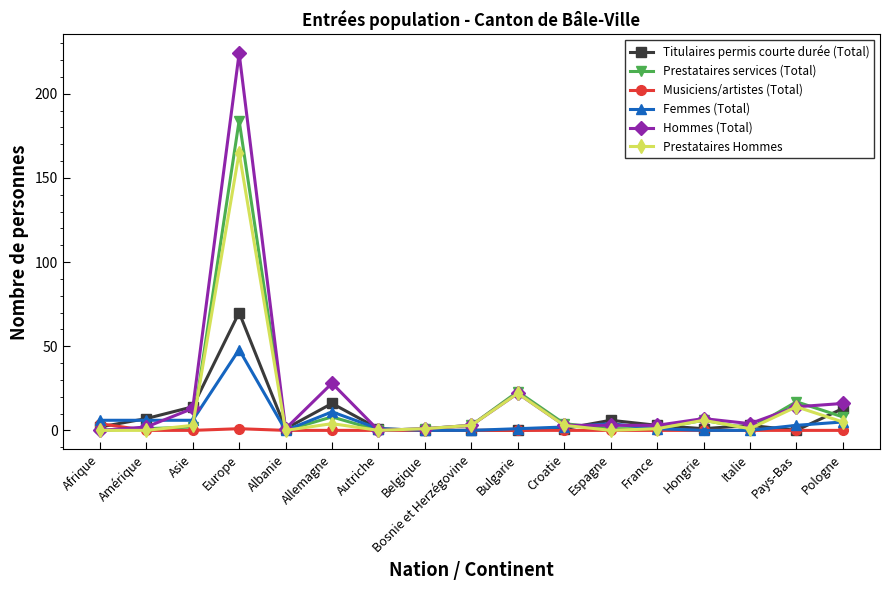

What position from the left is France?

13